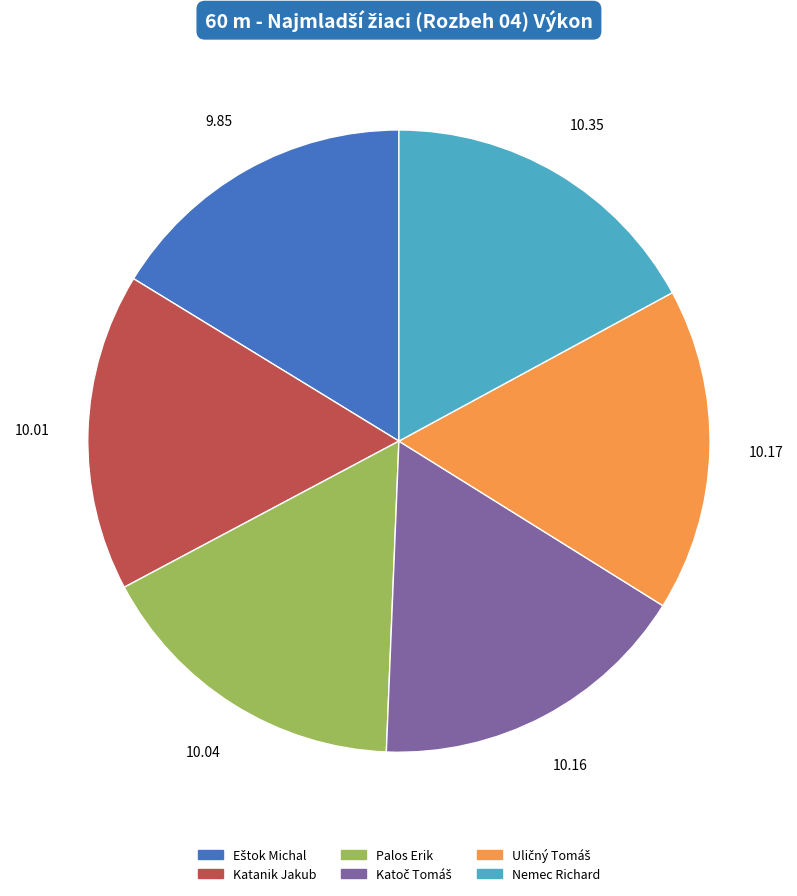

Count the number of slices in the pie.

6